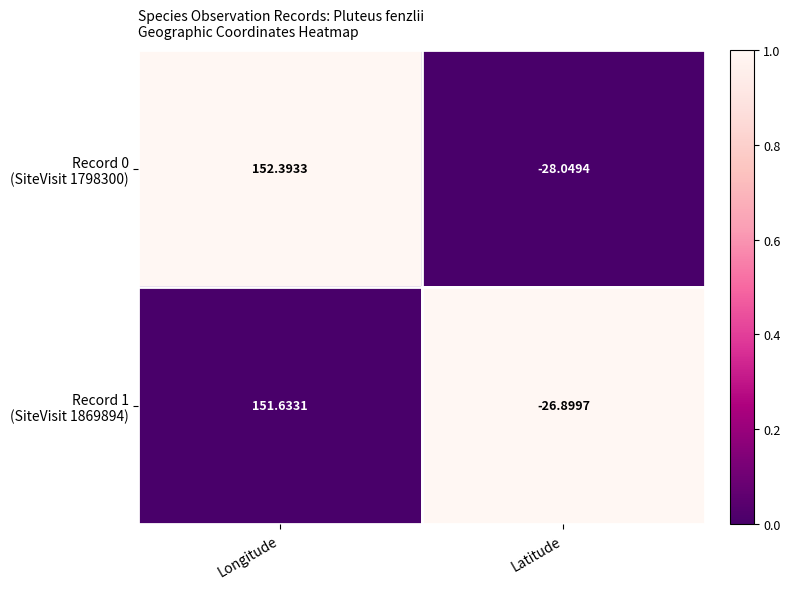

Which category has the lowest value across all series?

Latitude